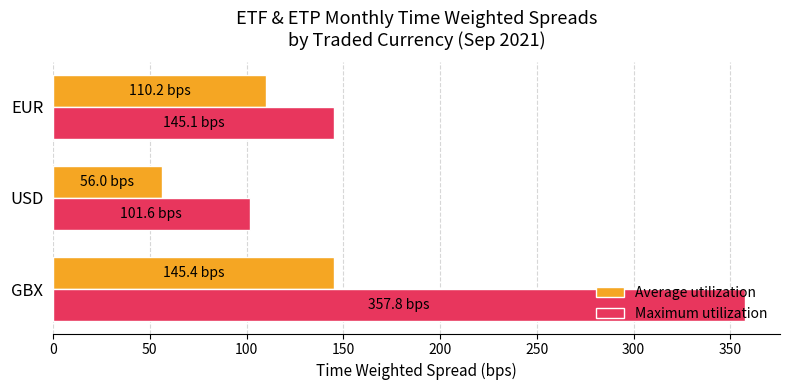

What is the difference between the maximum and minimum values in the Maximum utilization series?

256.2